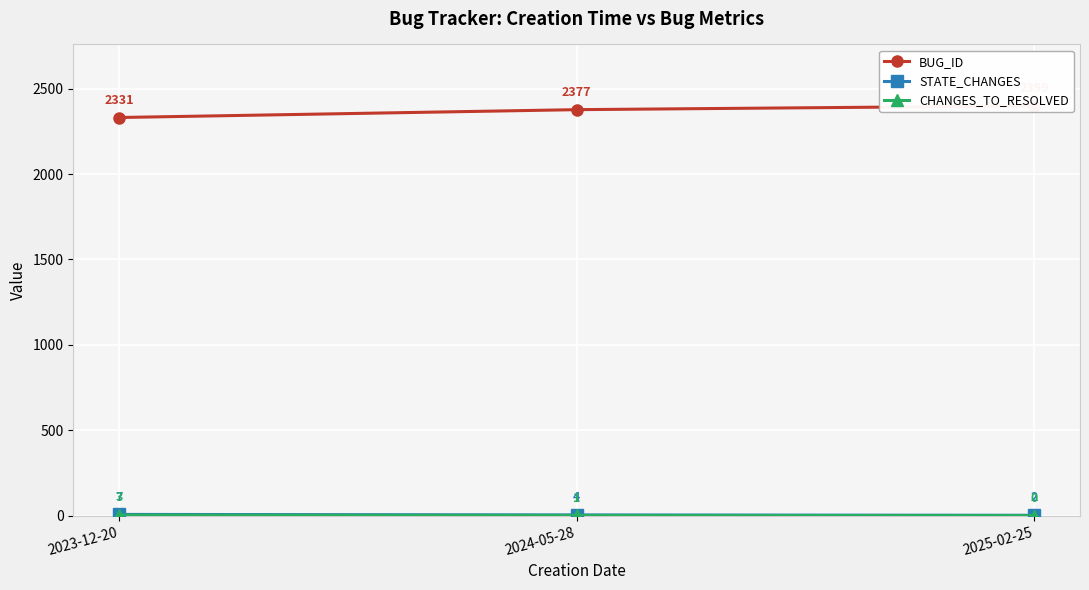

Which series has the widest spread of values?

BUG_ID